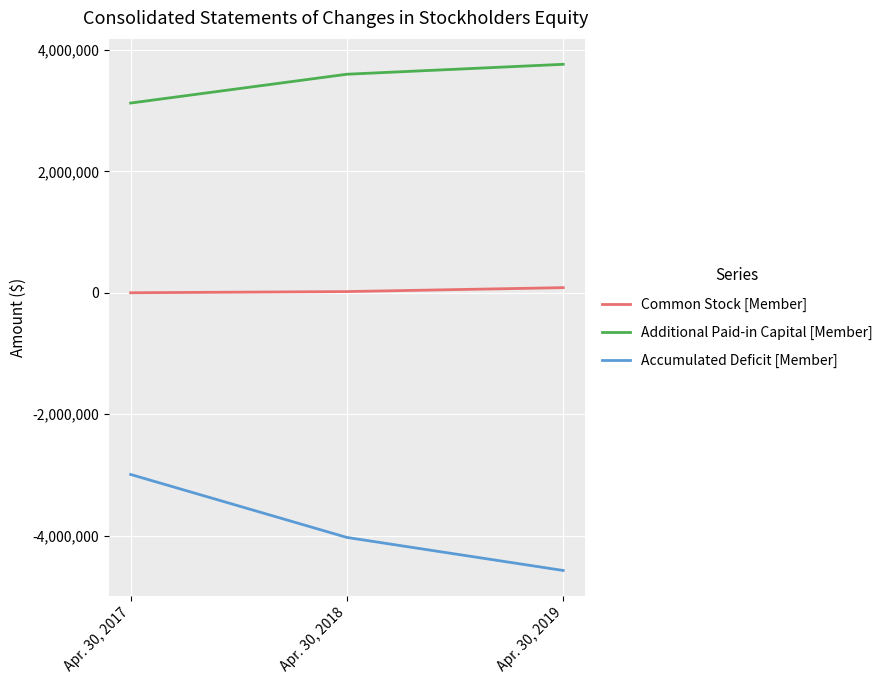

What is the spread (max minus min) of values at Apr. 30, 2018?

7628051